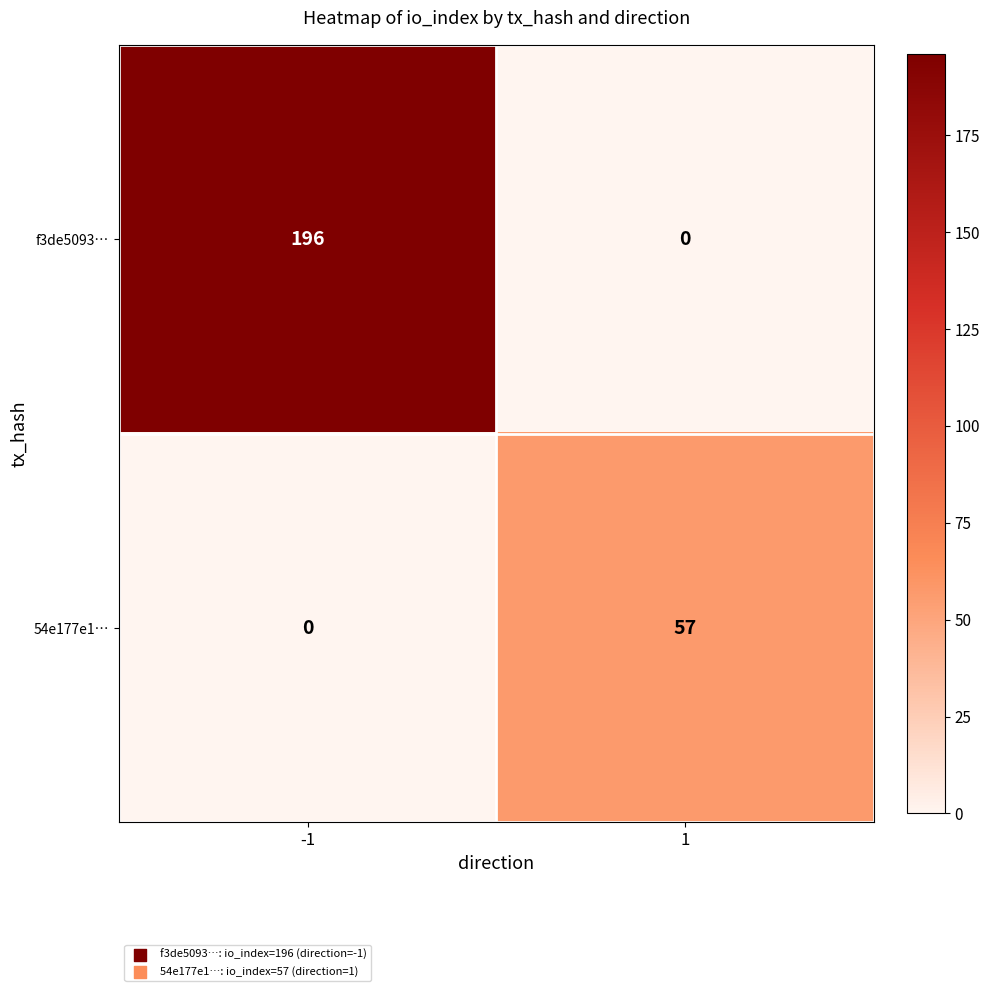

True or false: f3de5093… has a value of 196 at -1.

True